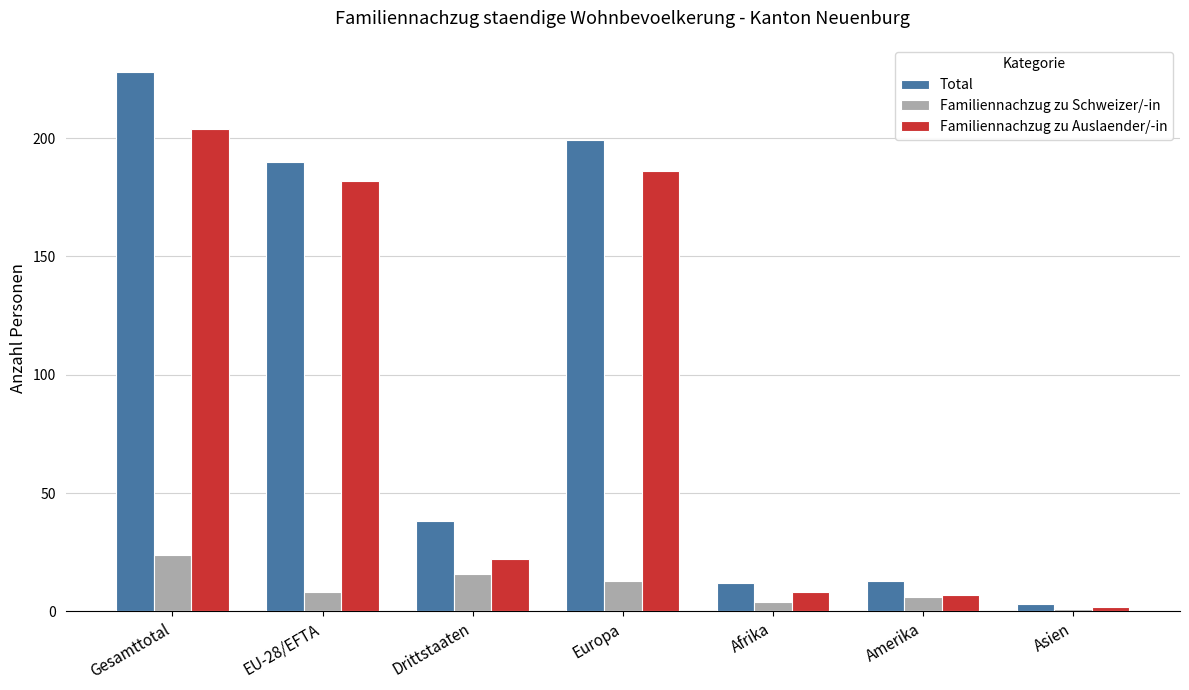

Reading left to right, what are all the values shown in this chart?

Total: 228	190	38	199	12	13	3
Familiennachzug zu Schweizer/-in: 24	8	16	13	4	6	1
Familiennachzug zu Auslaender/-in: 204	182	22	186	8	7	2